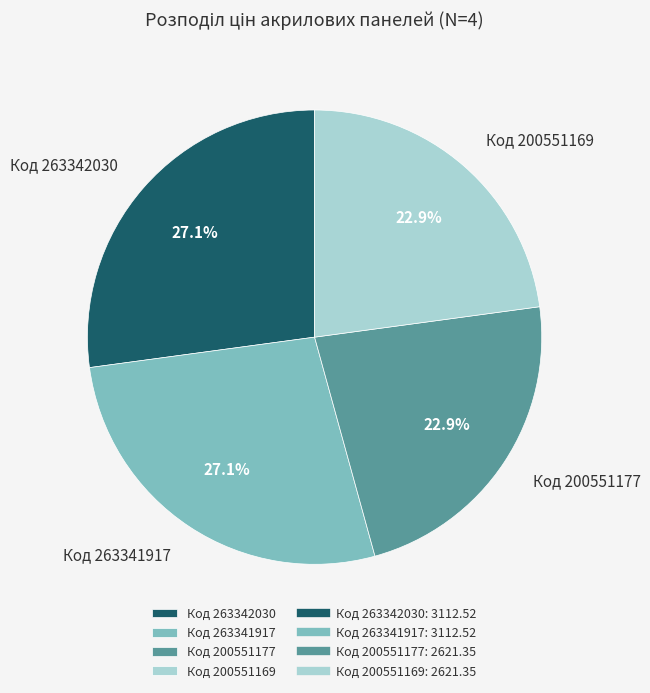

Combined, what portion of the pie is Код 200551177 and Код 263342030?

50.0%